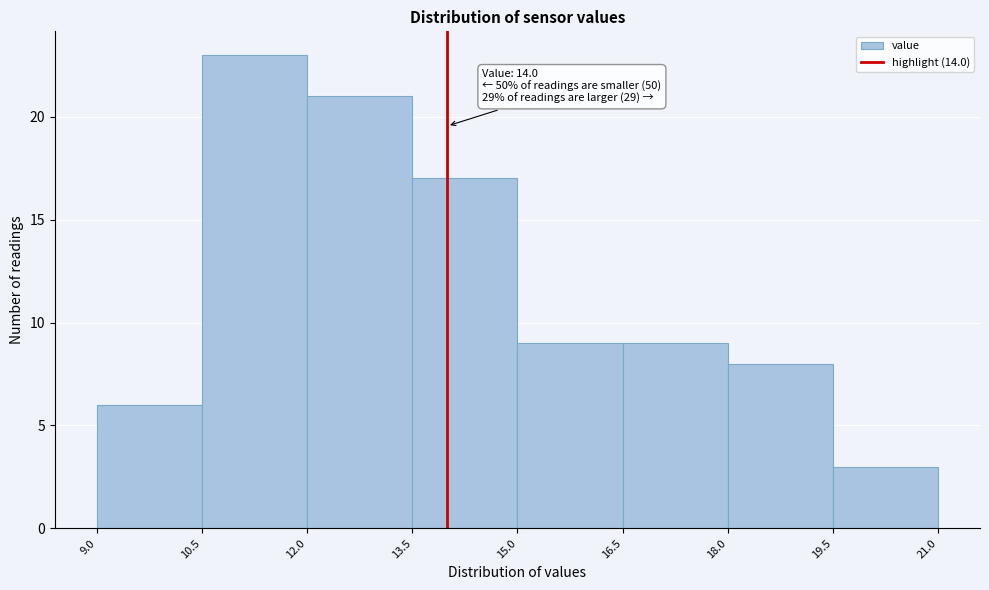

Over which range of the x-axis is the bar tallest?

10.5 to 12.0